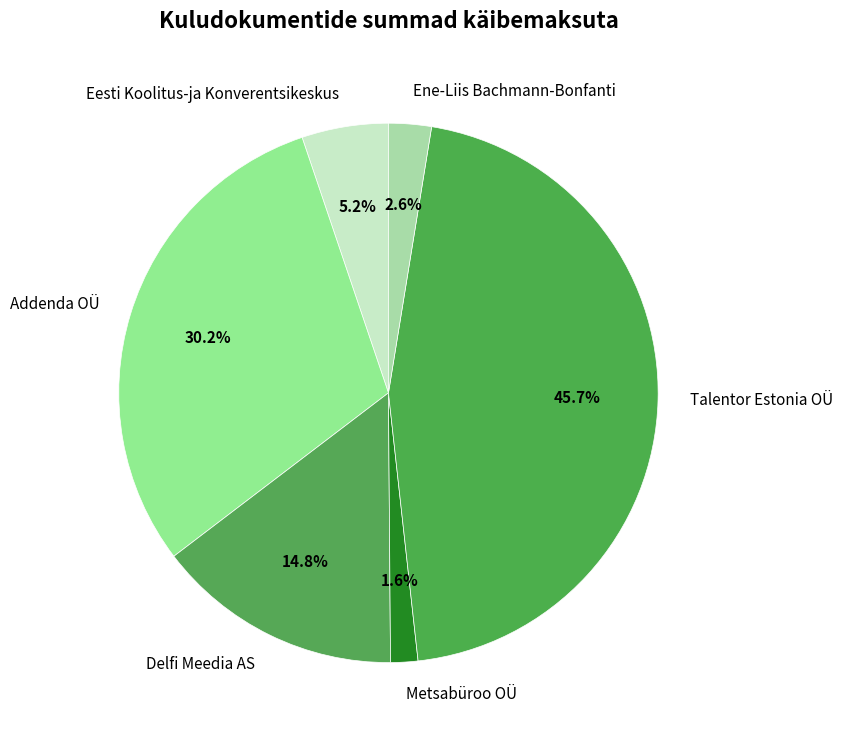

How much of the chart is everything except Eesti Koolitus-ja Konverentsikeskus?

94.8%